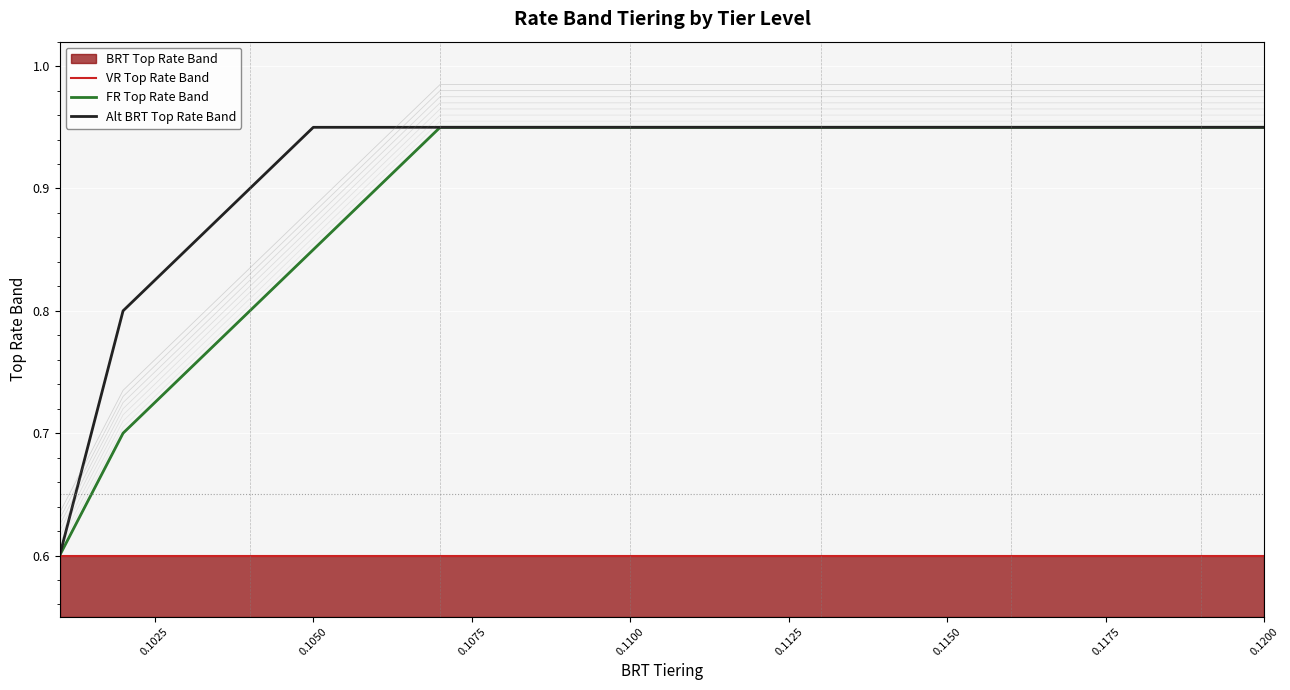

At which category is the sum across all series the highest?

0.1150